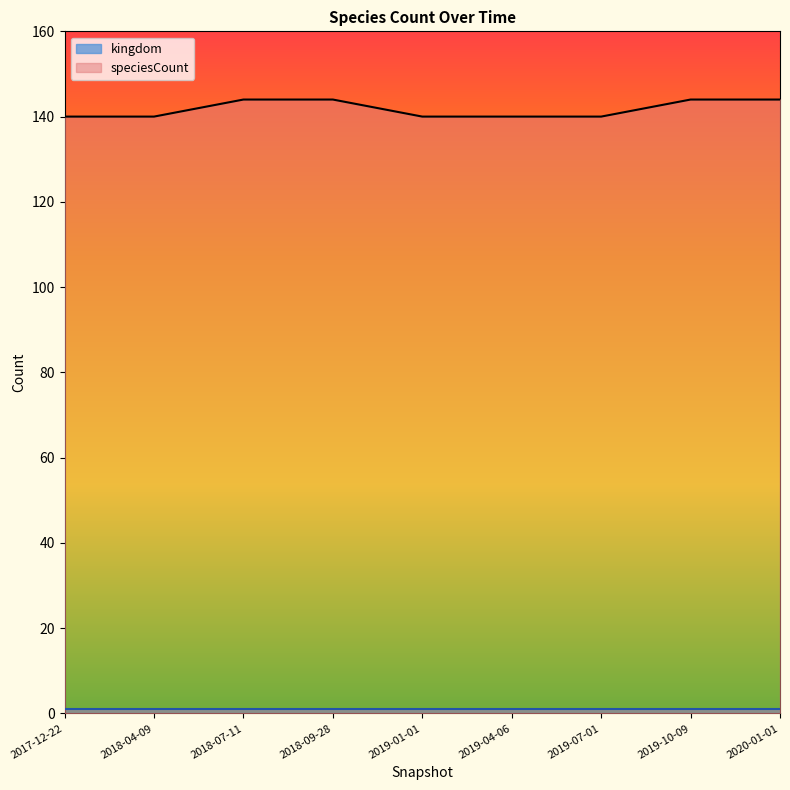

Reading left to right, what are all the values shown in this chart?

140	140	144	144	140	140	140	144	144